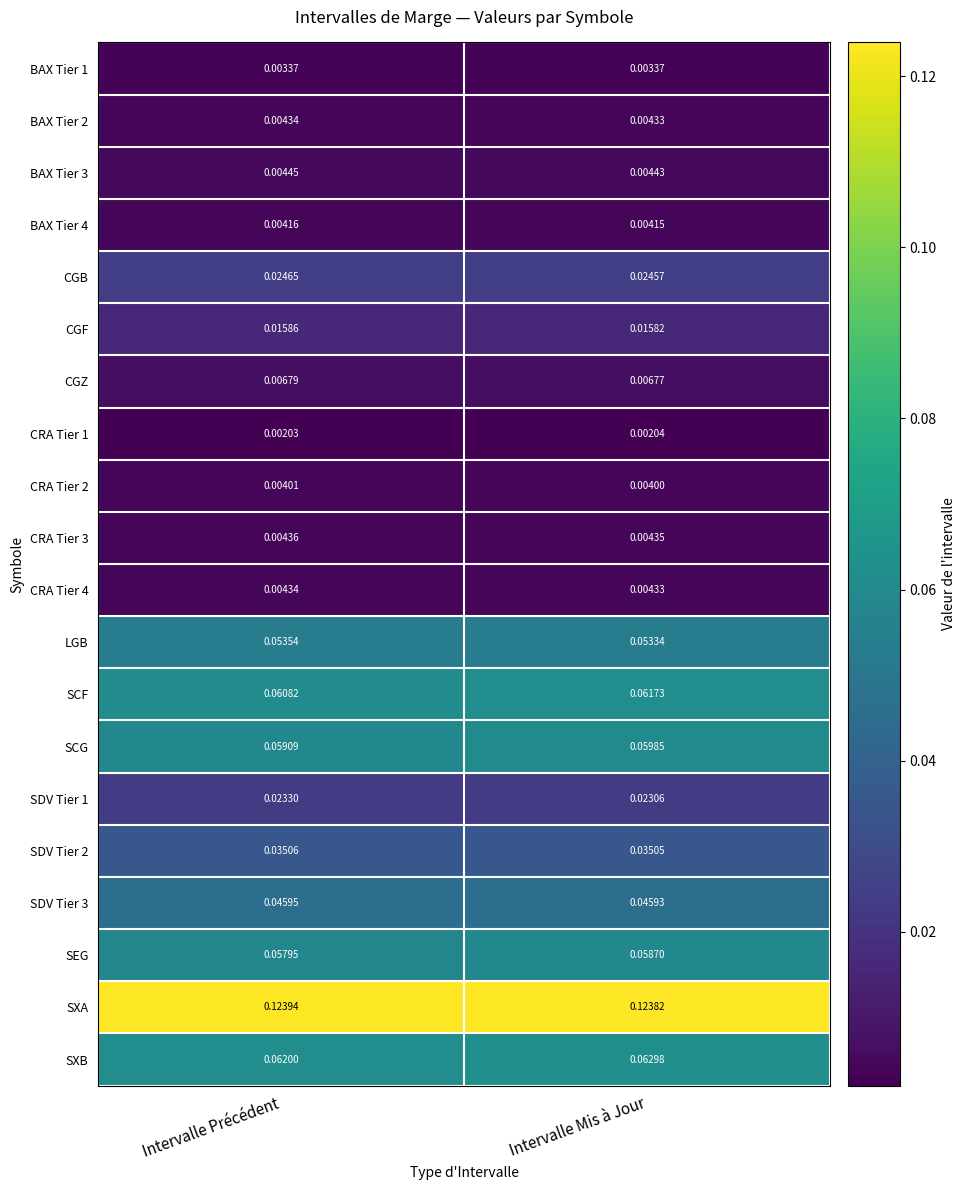

At which category is the sum across all series the highest?

Intervalle Mis à Jour